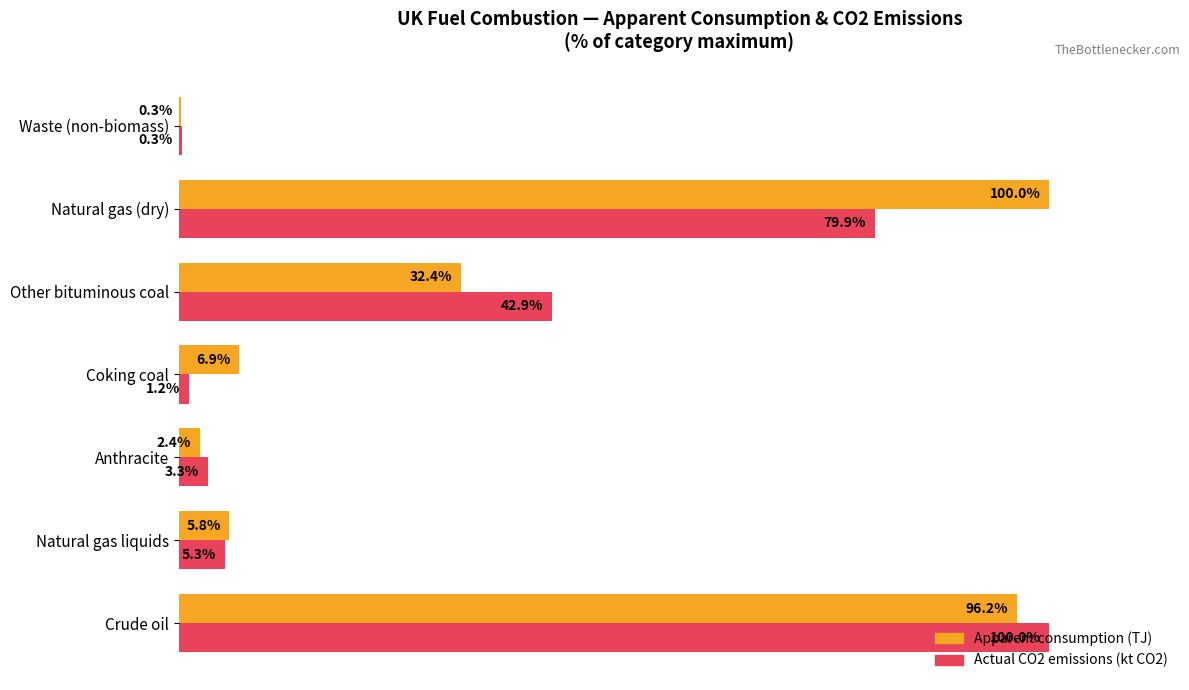

Which category has the highest value in the Actual CO2 emissions (kt CO2) series?

Crude oil